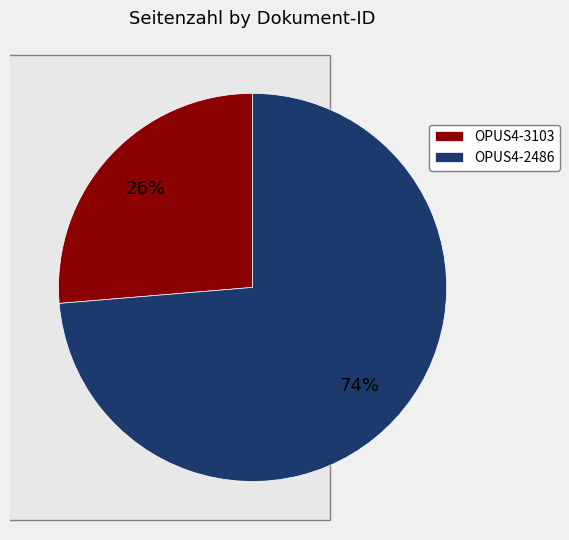

To the nearest percent, what percentage of the pie is OPUS4-3103?

26%